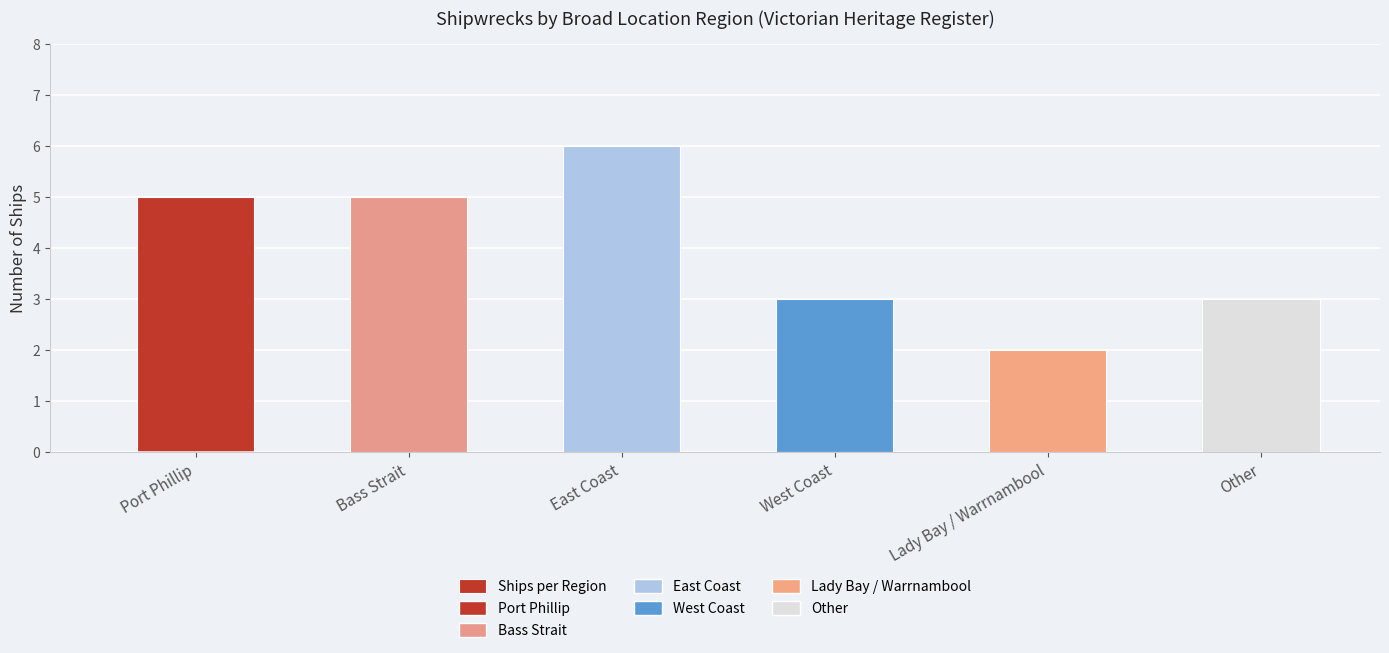

What is the difference between the maximum and minimum values?

4